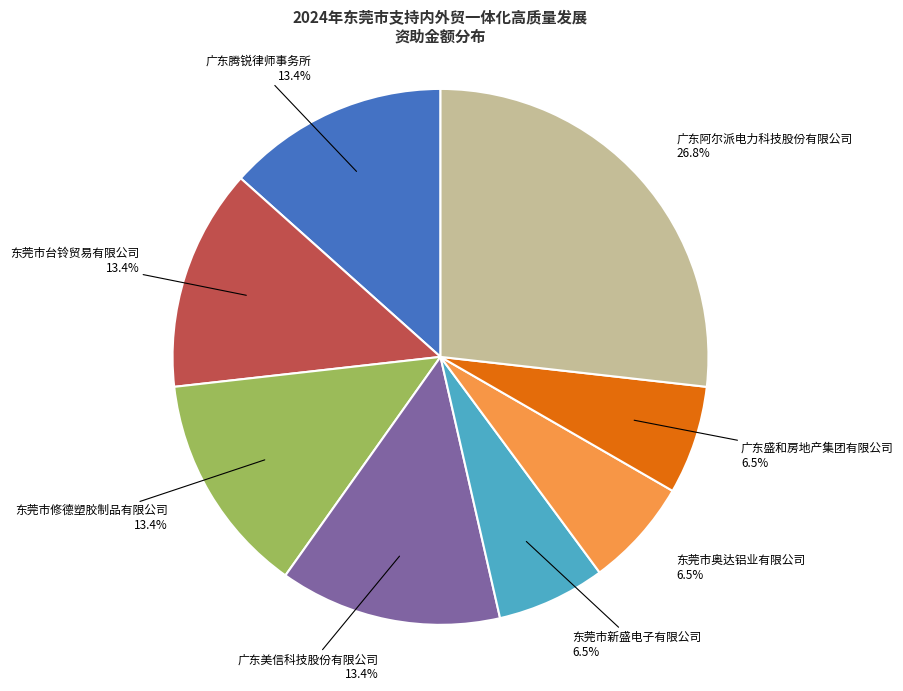

Is there any slice that represents more than half of the pie?

No